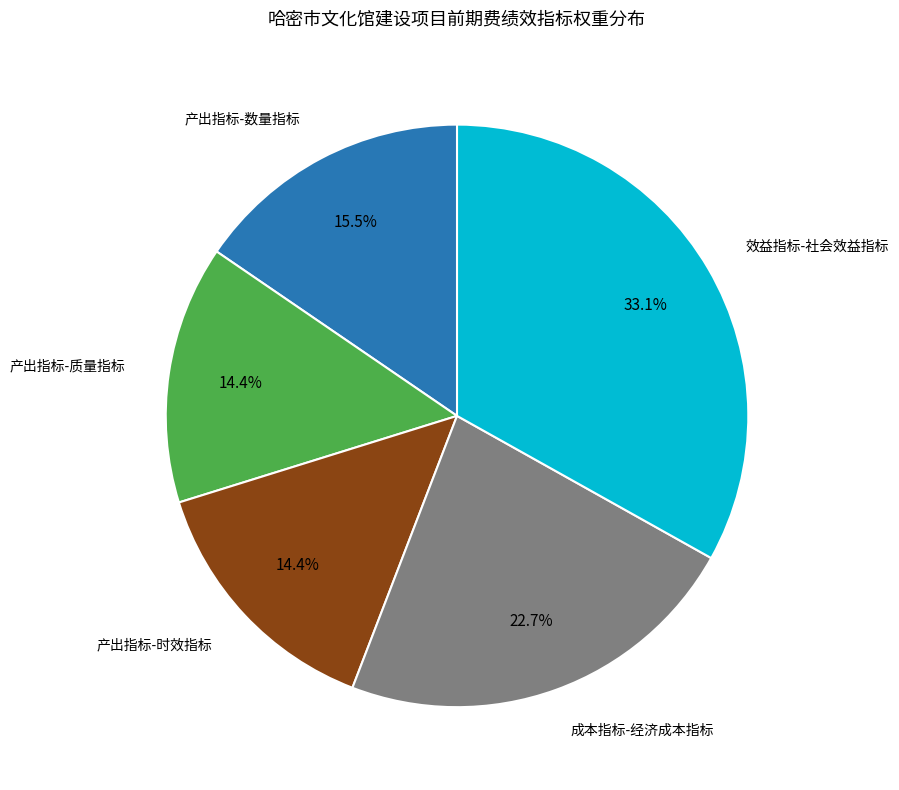

Is it true that 产出指标-质量指标 is 14% of the pie?

True